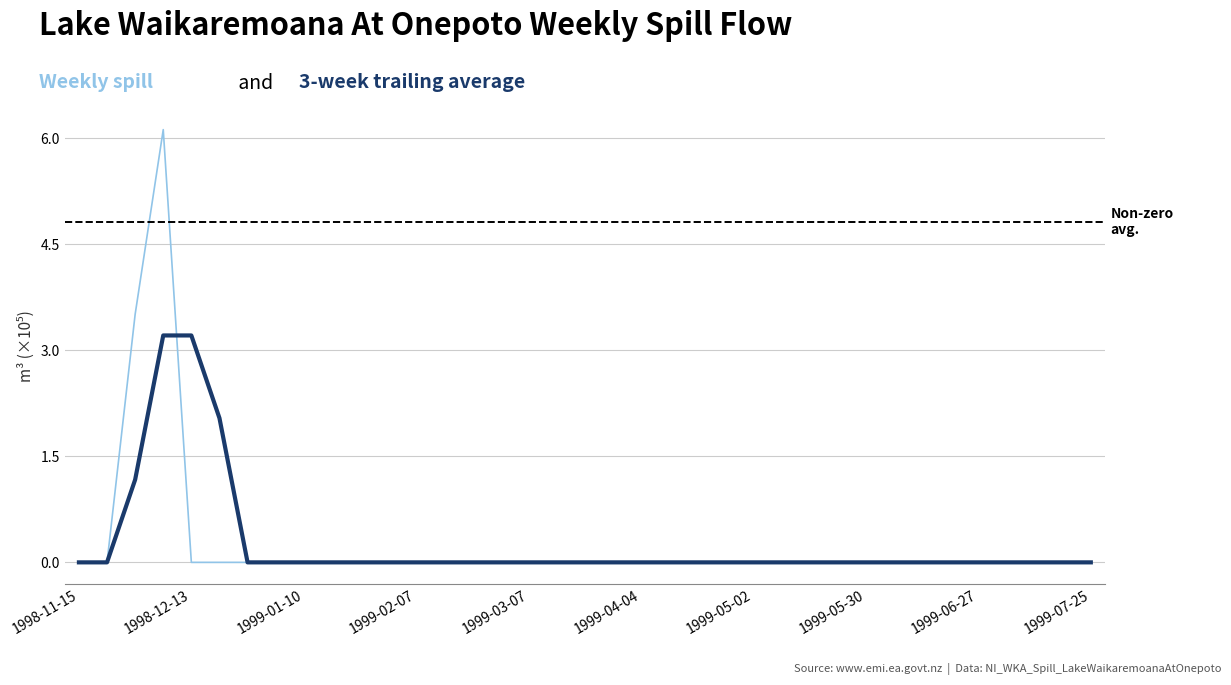

Does the chart have visible grid lines?

Yes